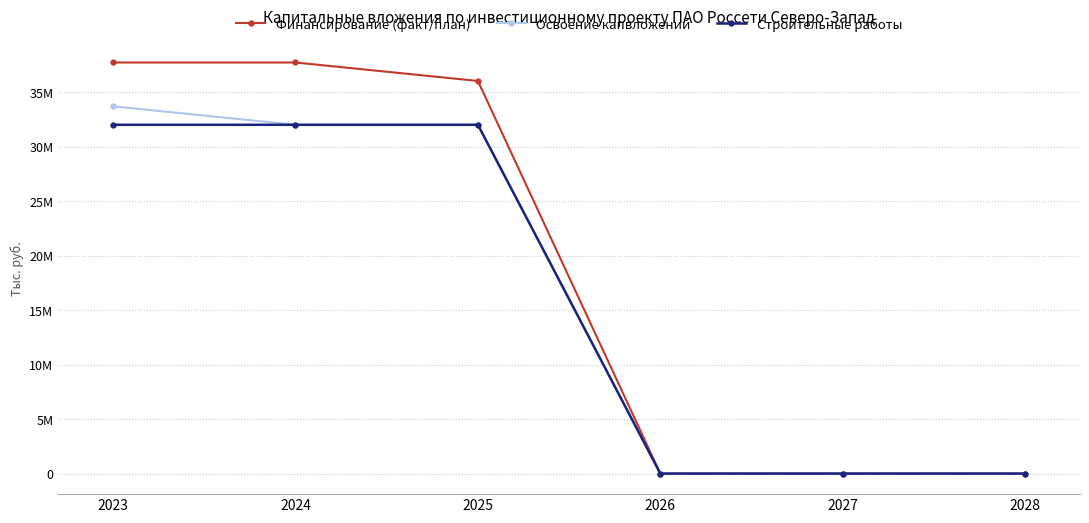

What is the value of the Финансирование (факт/план) point at the 3rd from the left?

36027956